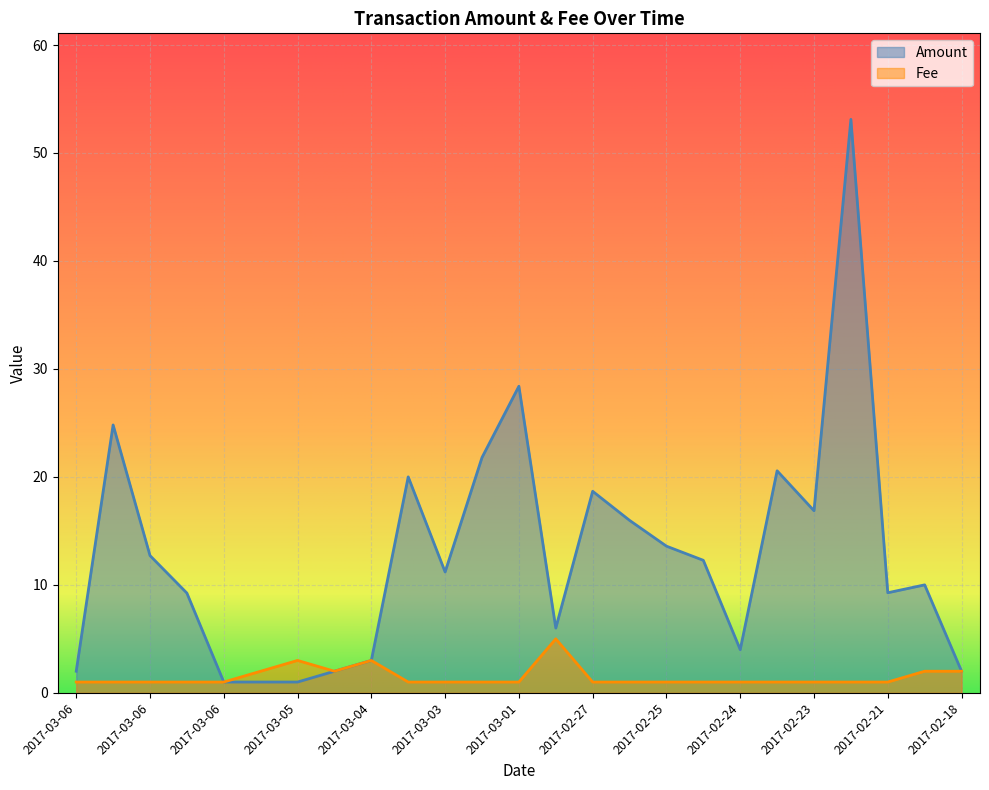

At which label is Fee closest to 3?

2017-03-05